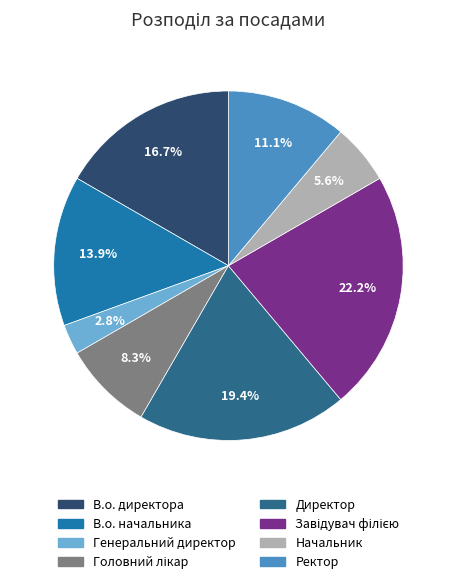

The Директор slice represents 19% of the pie. True or false?

True